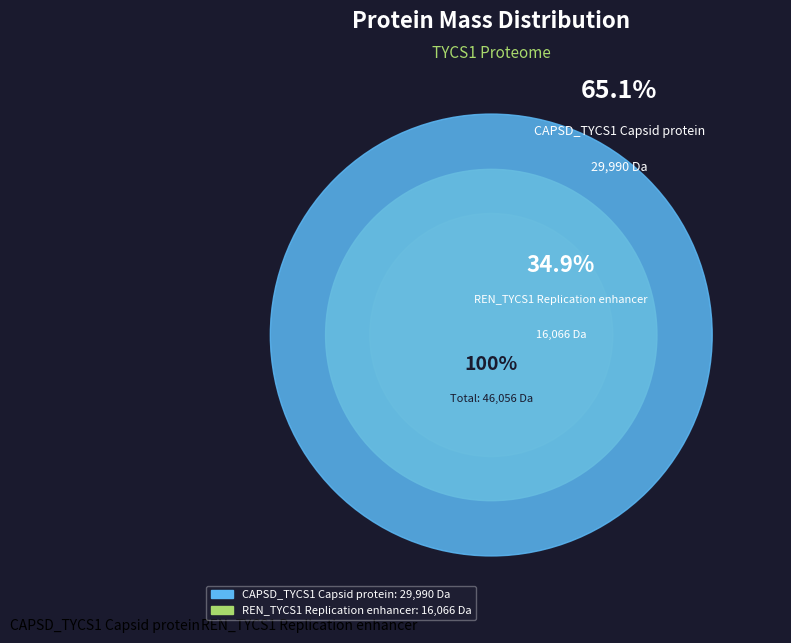

Which slice represents more than half of the pie?

CAPSD_TYCS1 Capsid protein